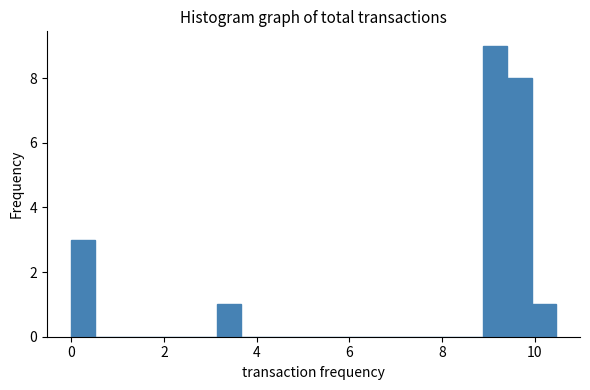

Read against the x-axis, roughly where is the centre of the tallest bar?

9.2